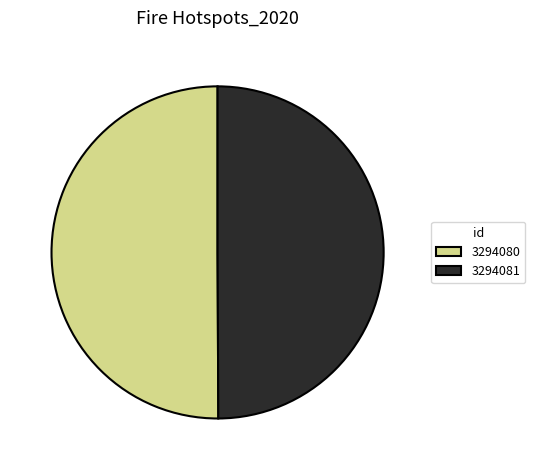

Approximately how many times larger is the value at 3294080 compared to 3294081?

1.0